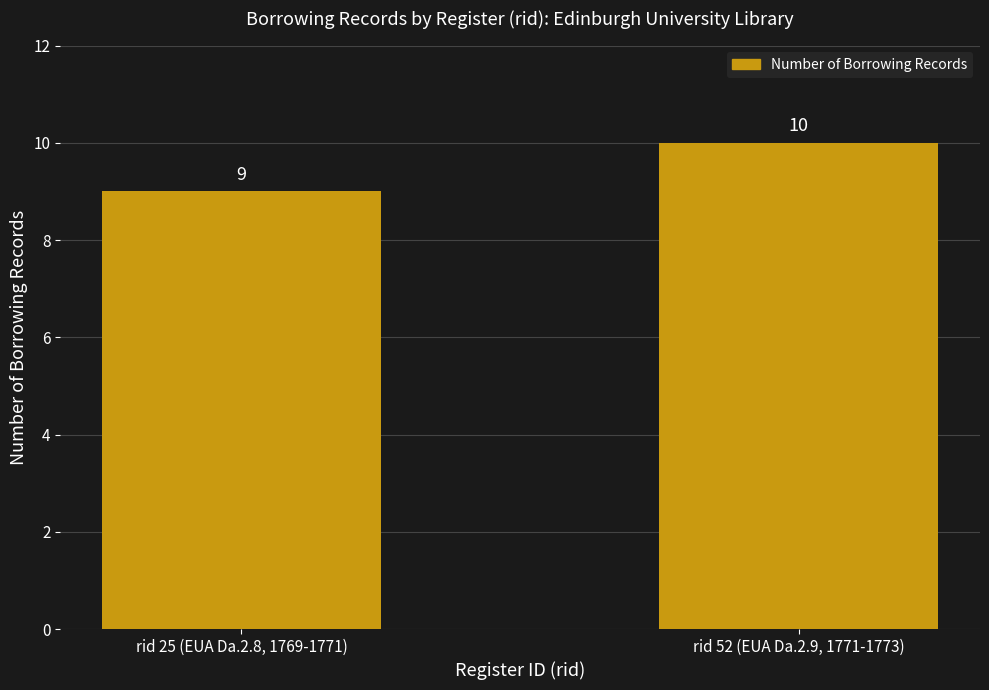

What is the label of the 1st bar from the left?

rid 25 (EUA Da.2.8, 1769-1771)